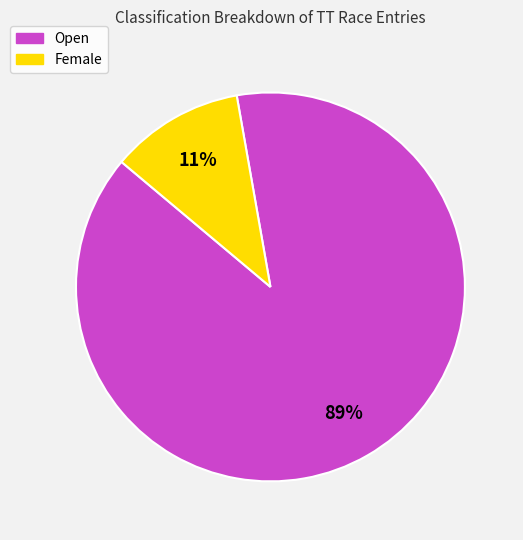

How many slices are in this pie chart?

2